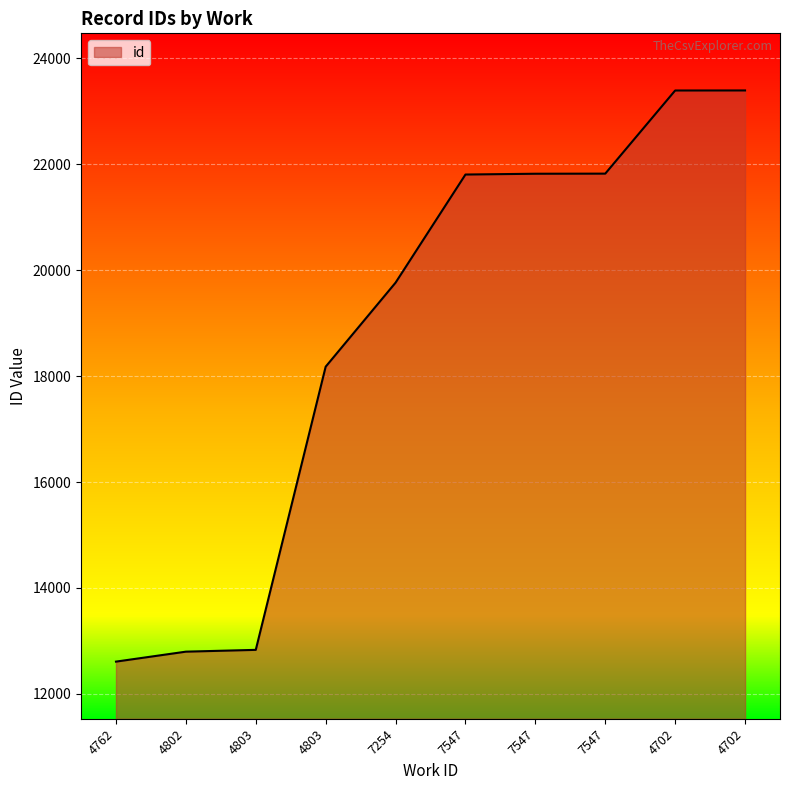

How many lines are shown in the chart?

1